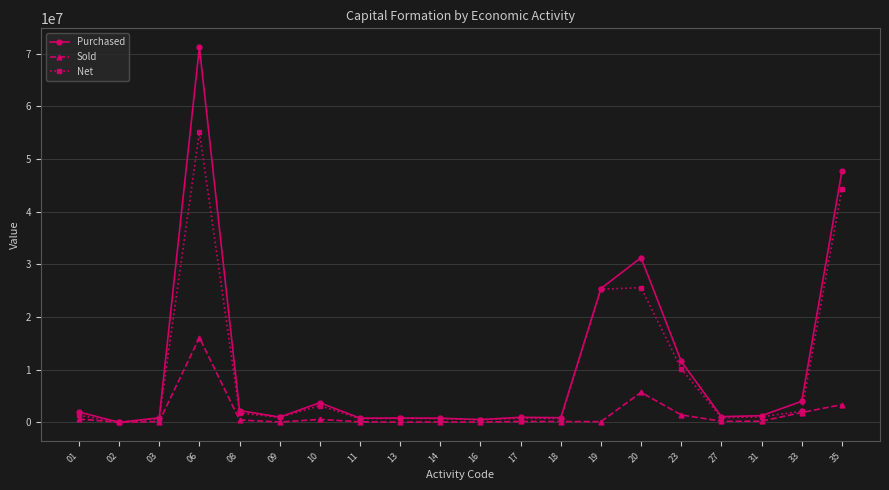

Where is Purchased nearest to the value 35617928?

20